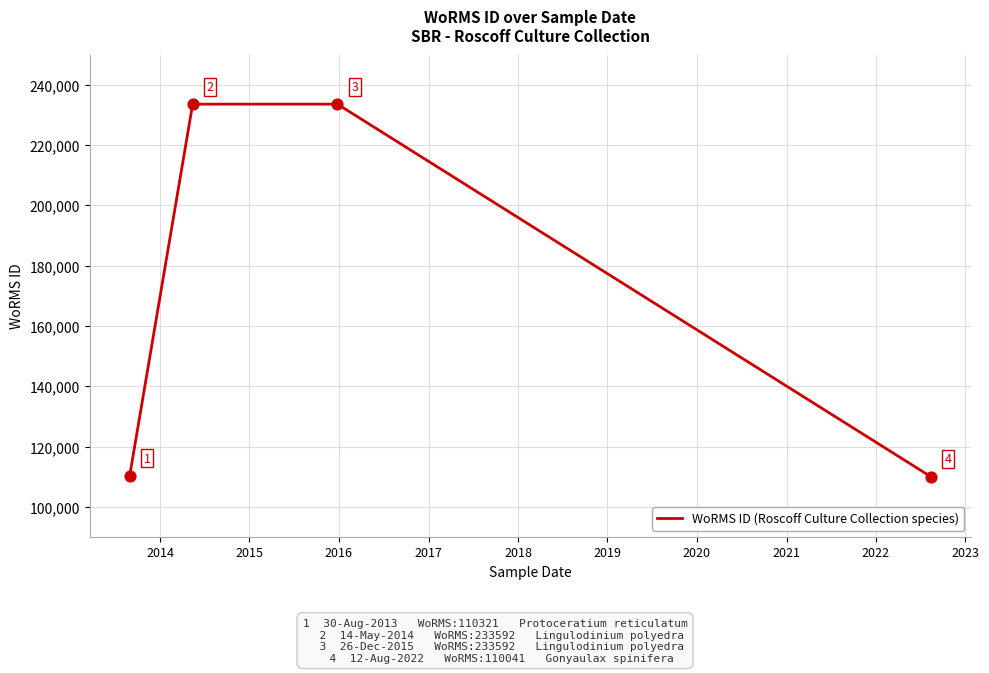

What is the difference between the maximum and second lowest values?

123271